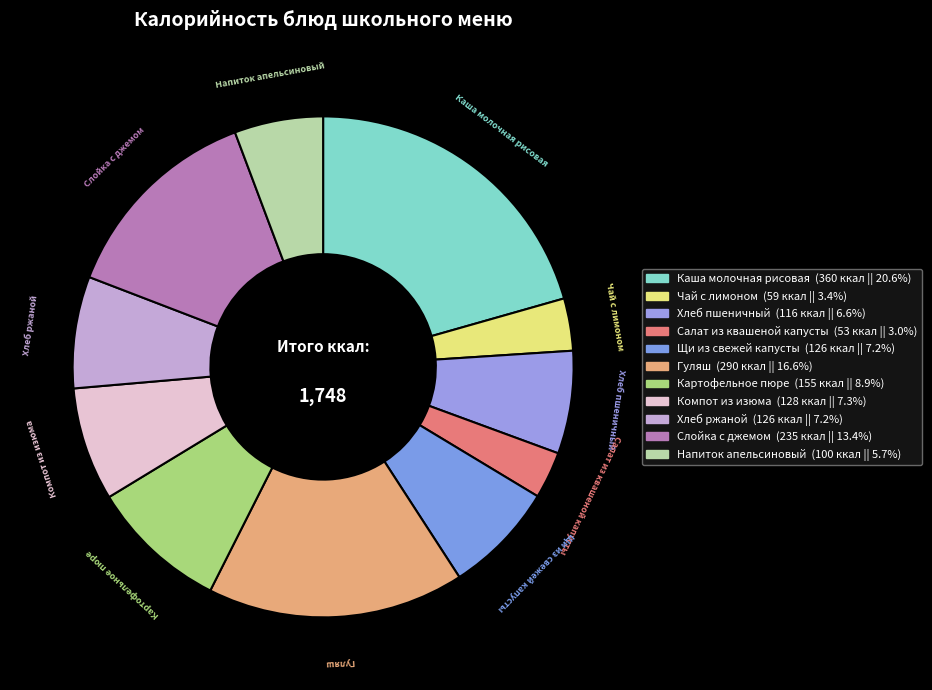

Count the number of slices in the pie.

11